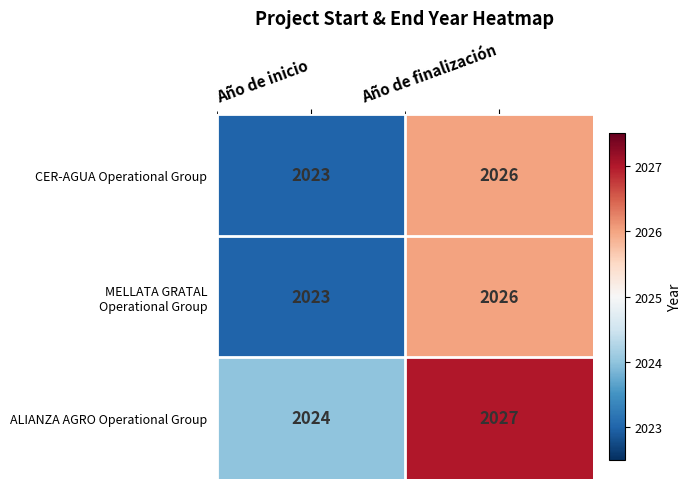

The value of ALIANZA AGRO Operational Group at Año de inicio is 1341. True or false?

False